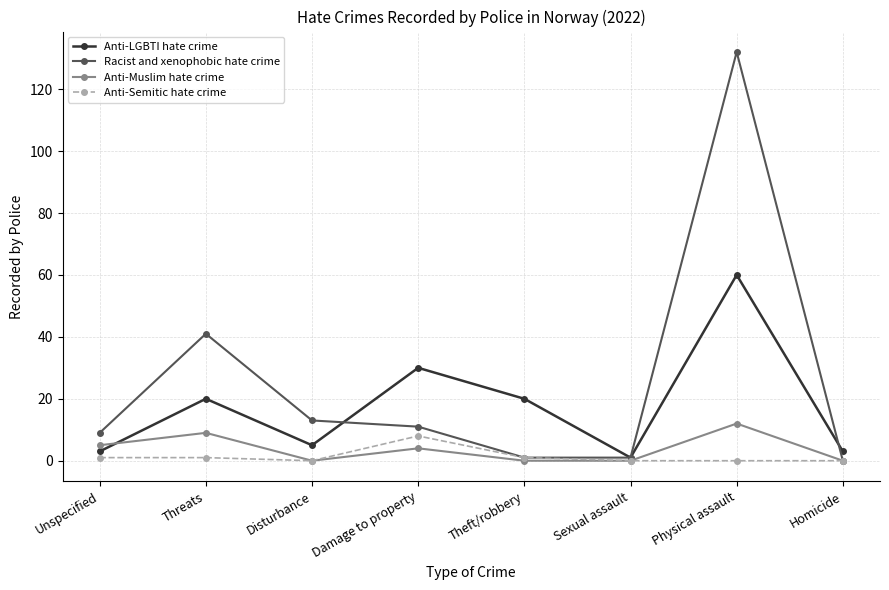

Which category has the highest value in the Anti-LGBTI hate crime series?

Physical assault